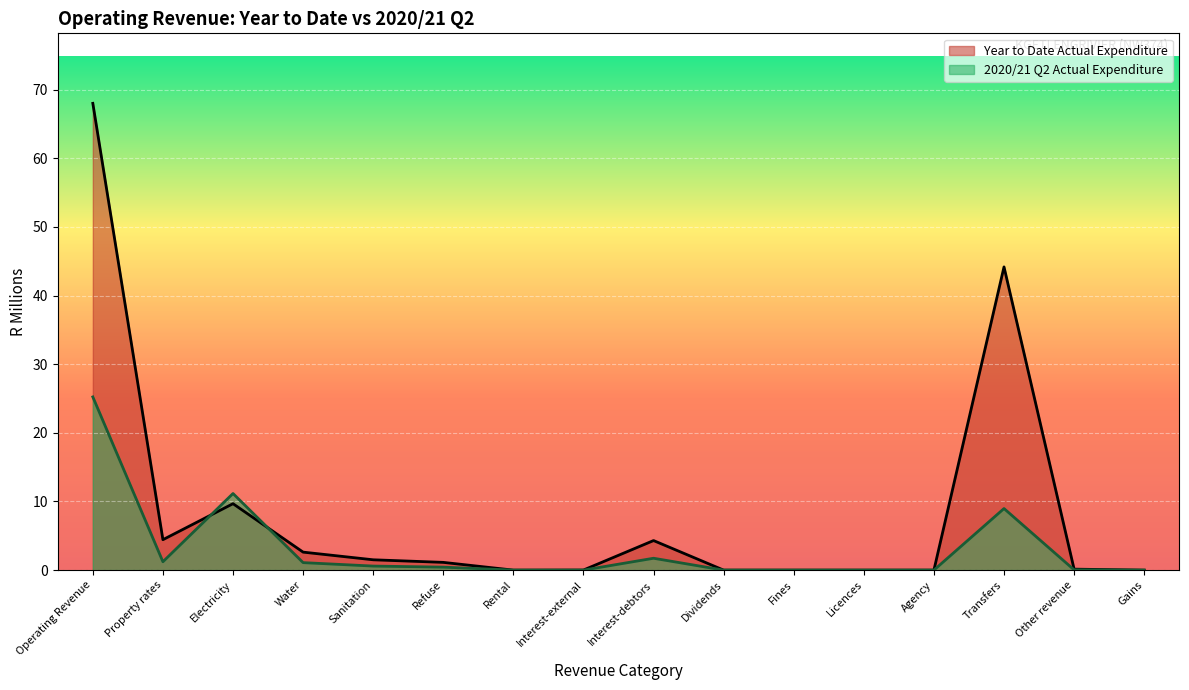

What is the sum of all Year to Date Actual Expenditure values?

136.0